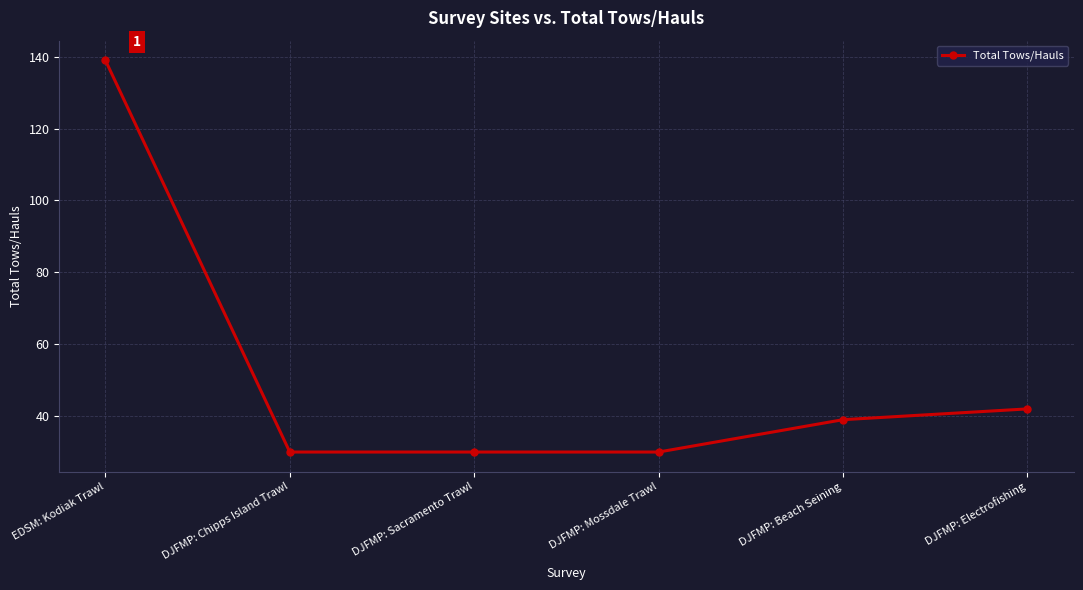

What is the value of the 2nd point from the left?

30